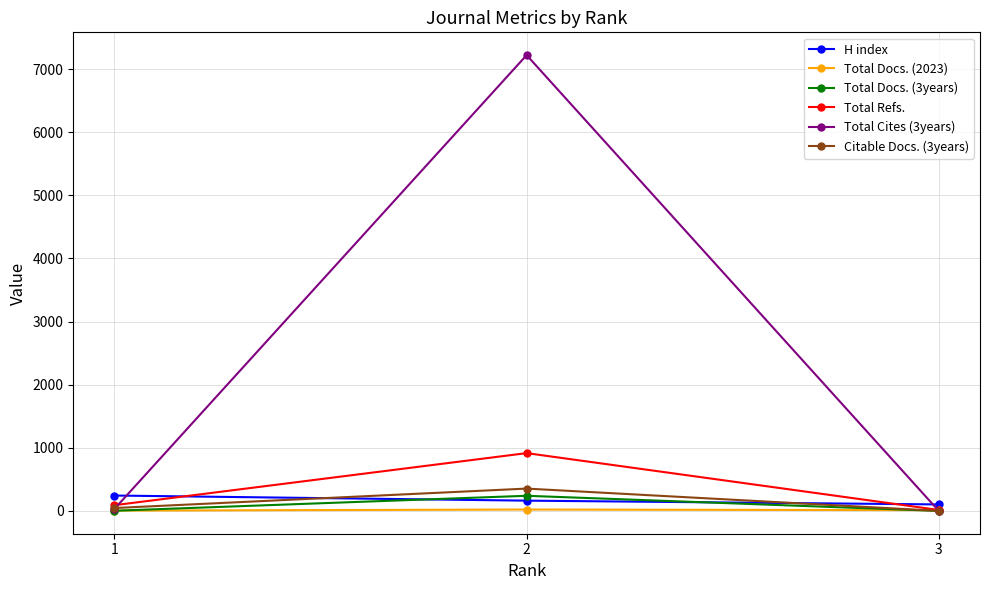

What is the maximum value shown in the chart?

7222